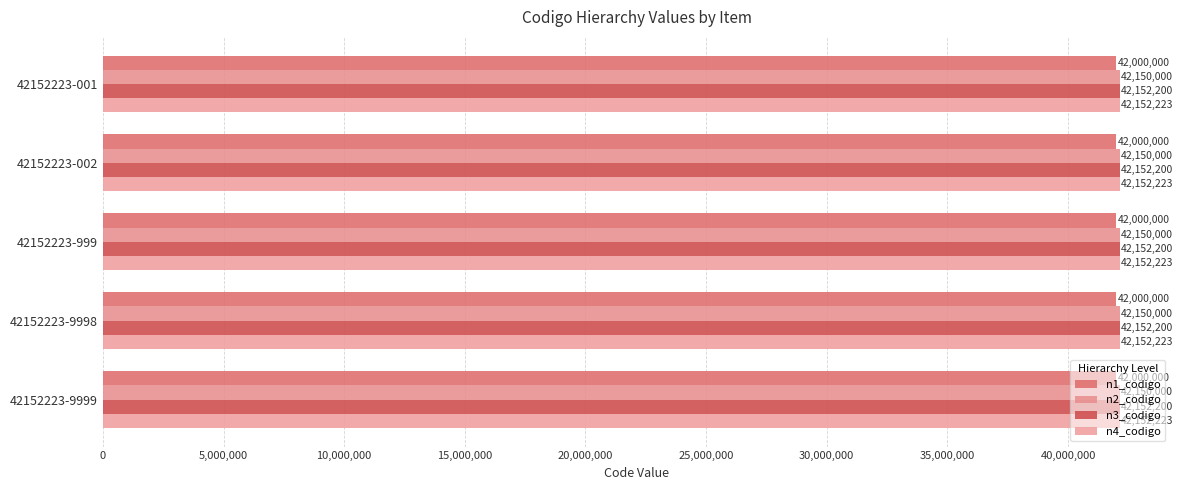

At 42152223-001, list the series in order from largest to smallest.

n4_codigo, n3_codigo, n2_codigo, n1_codigo